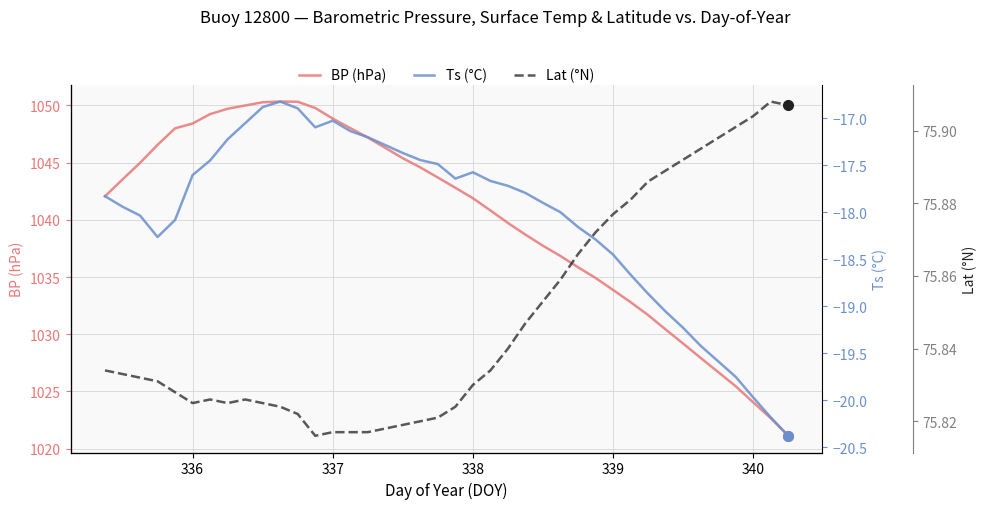

What is the minimum value for BP (hPa)?

1021.1